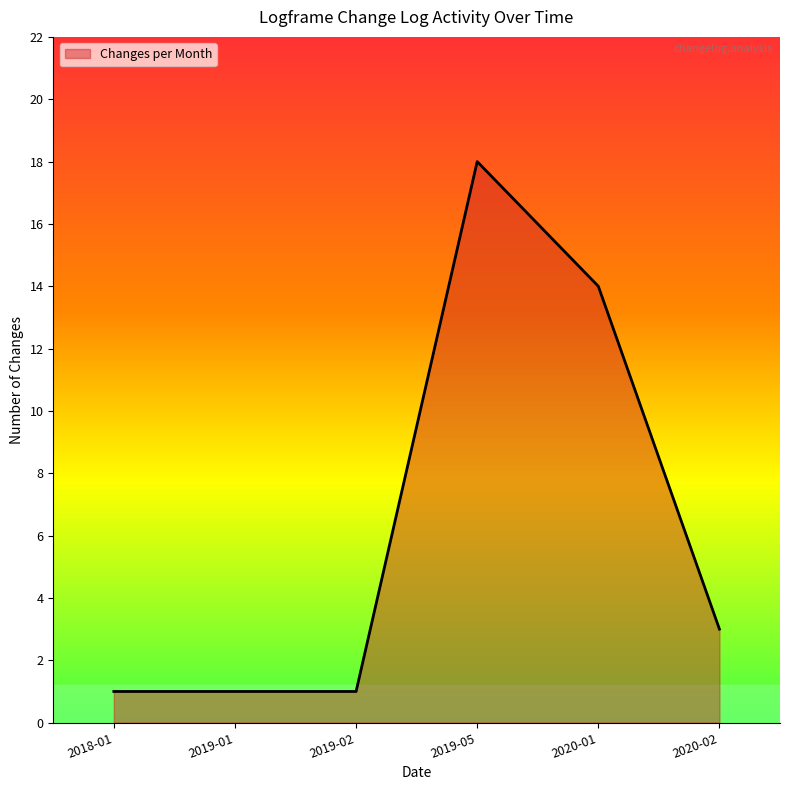

Count the number of categories in the chart.

6